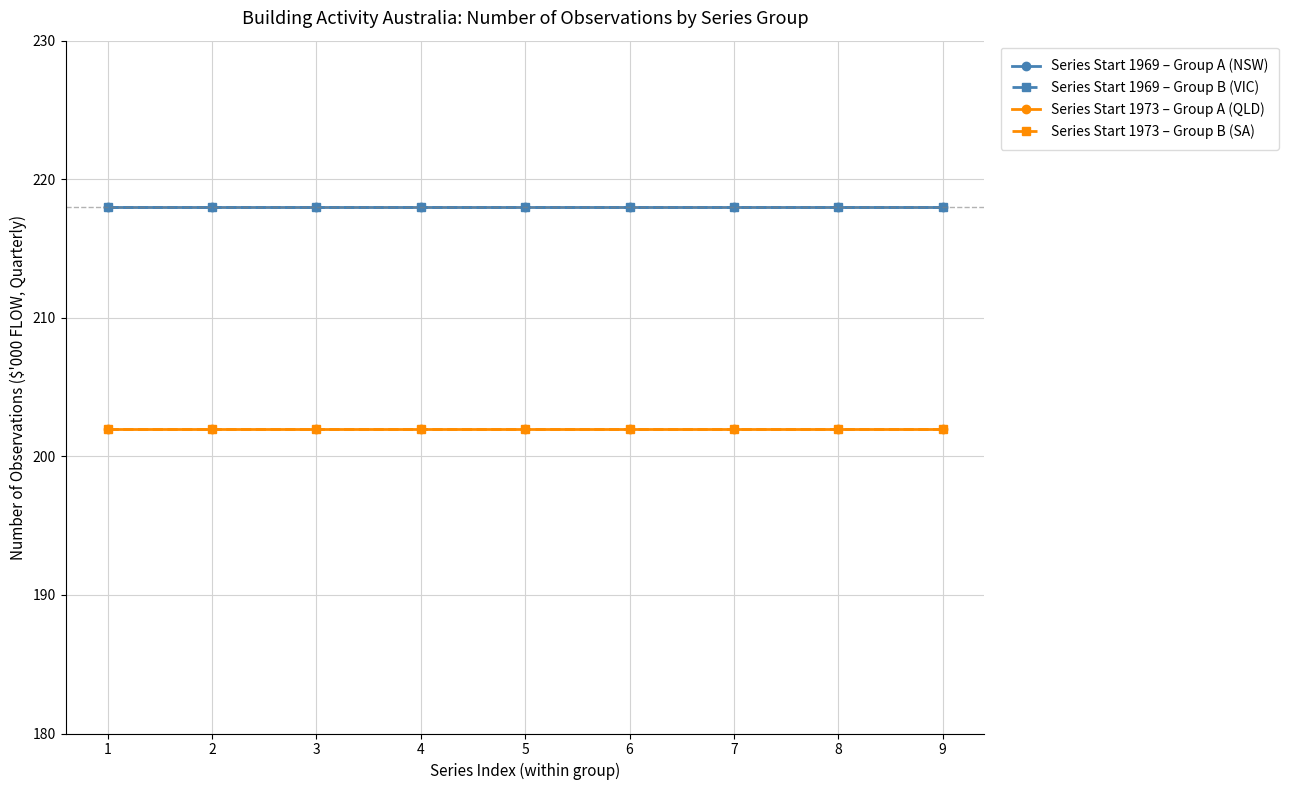

Is the value of Series Start 1973 – Group B (SA) at 9 greater than the value of Series Start 1969 – Group A (NSW) at 3?

No